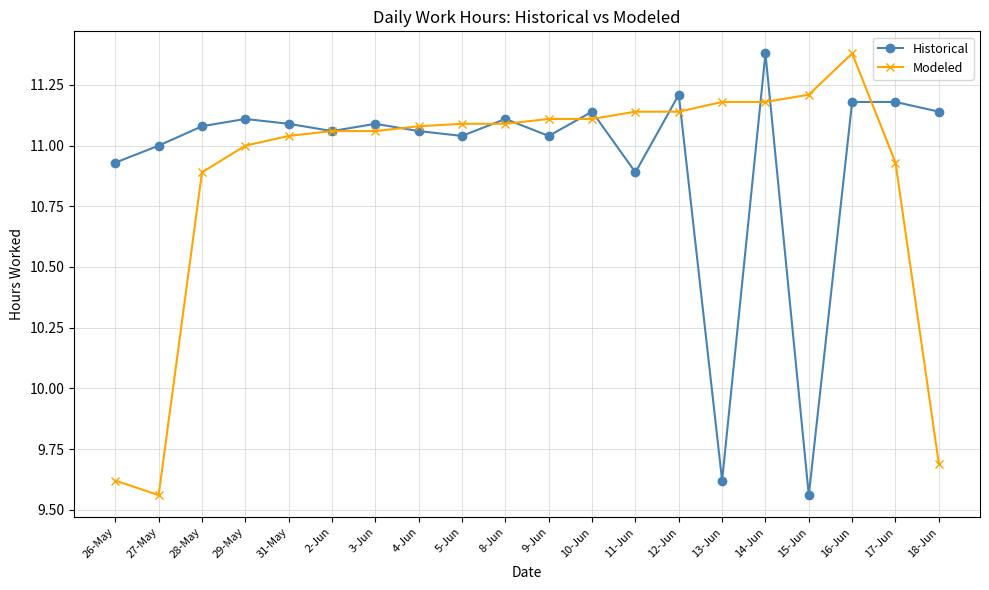

At which label is Historical closest to 10?

13-Jun